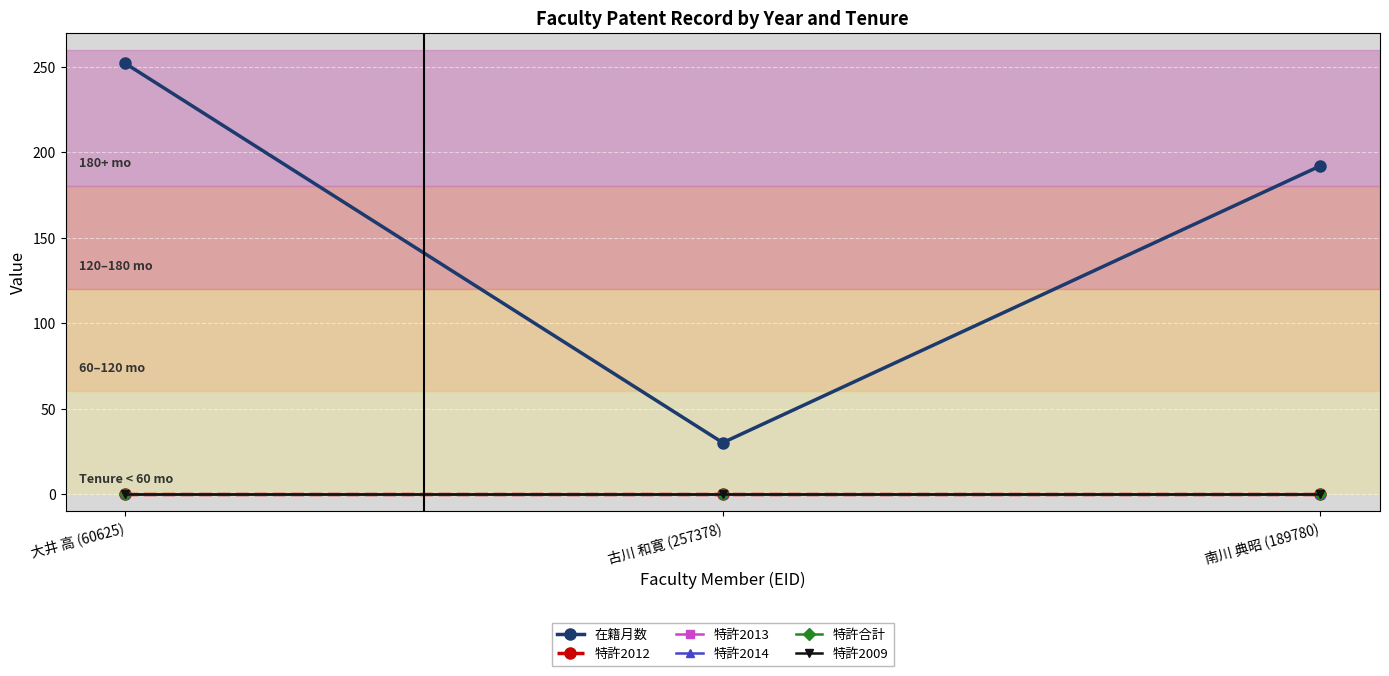

Is this an area chart (filled region under the line)?

No